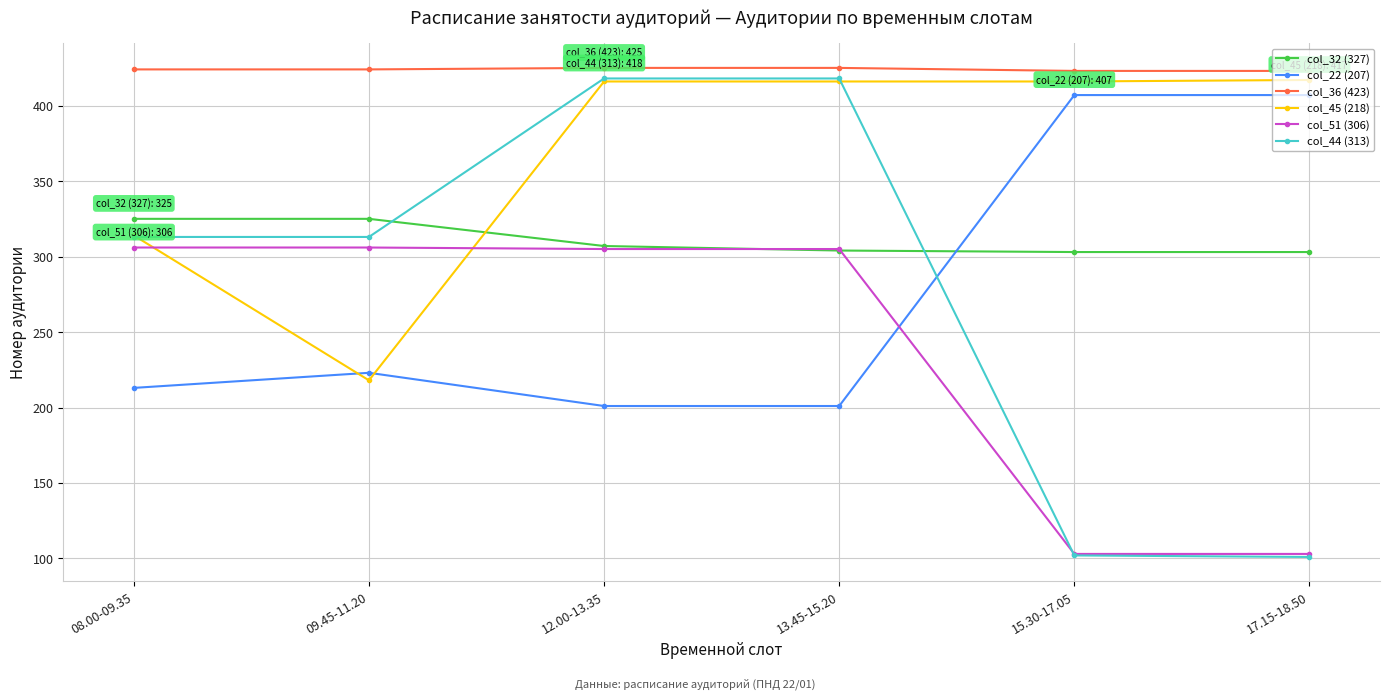

What is the approximate value of col_51 (306) at 12.00-13.35, to the nearest 50?

300